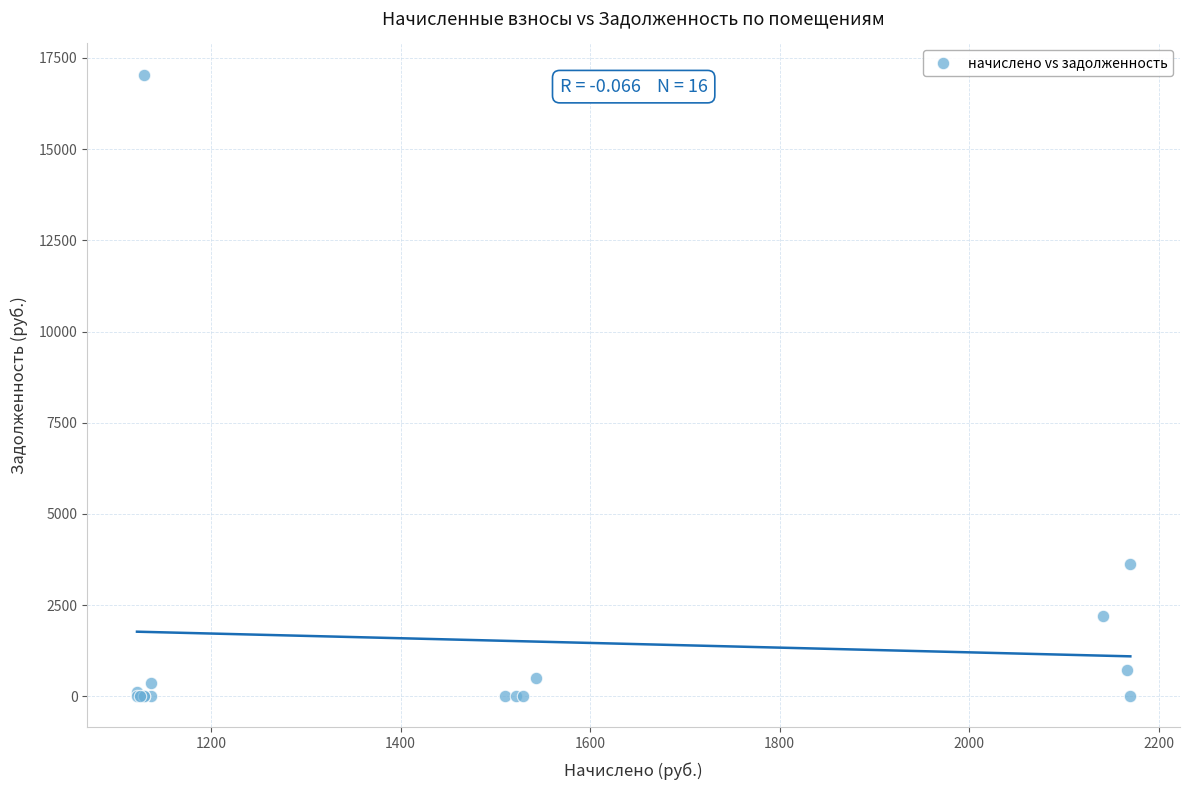

What Y value in the scatter plot is closest to 8523?

3617.1